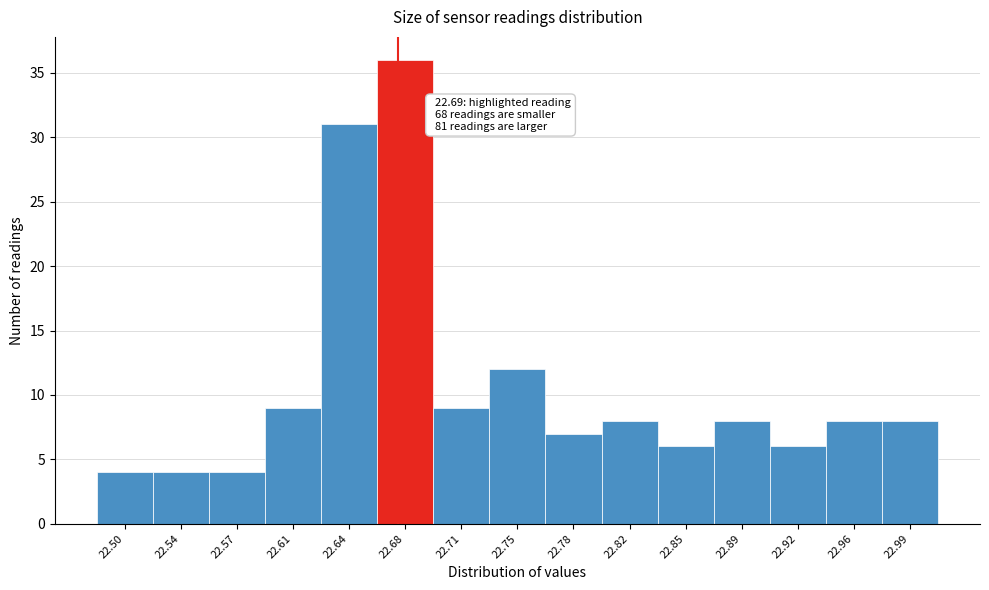

Reading left to right, extract all data points from this chart.

4	4	4	9	31	36	9	12	7	8	6	8	6	8	8